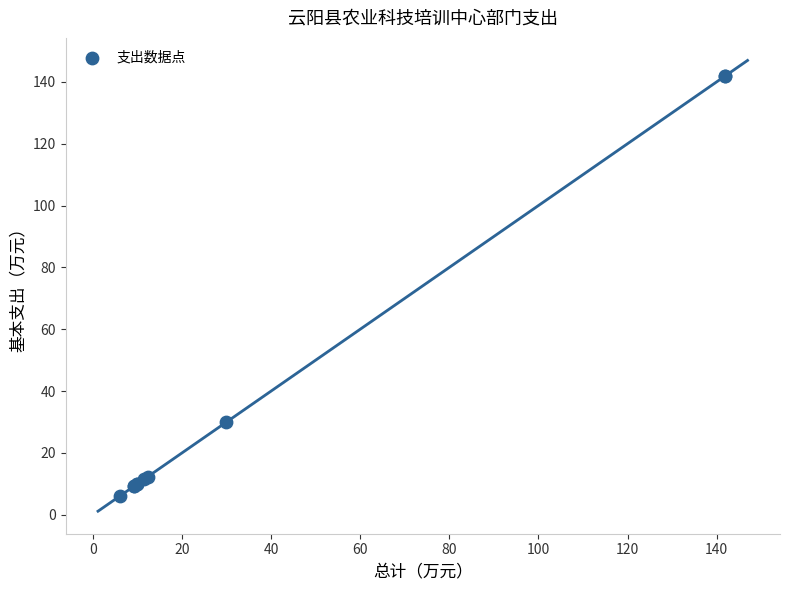

What Y value in the scatter plot is closest to 74?

29.9